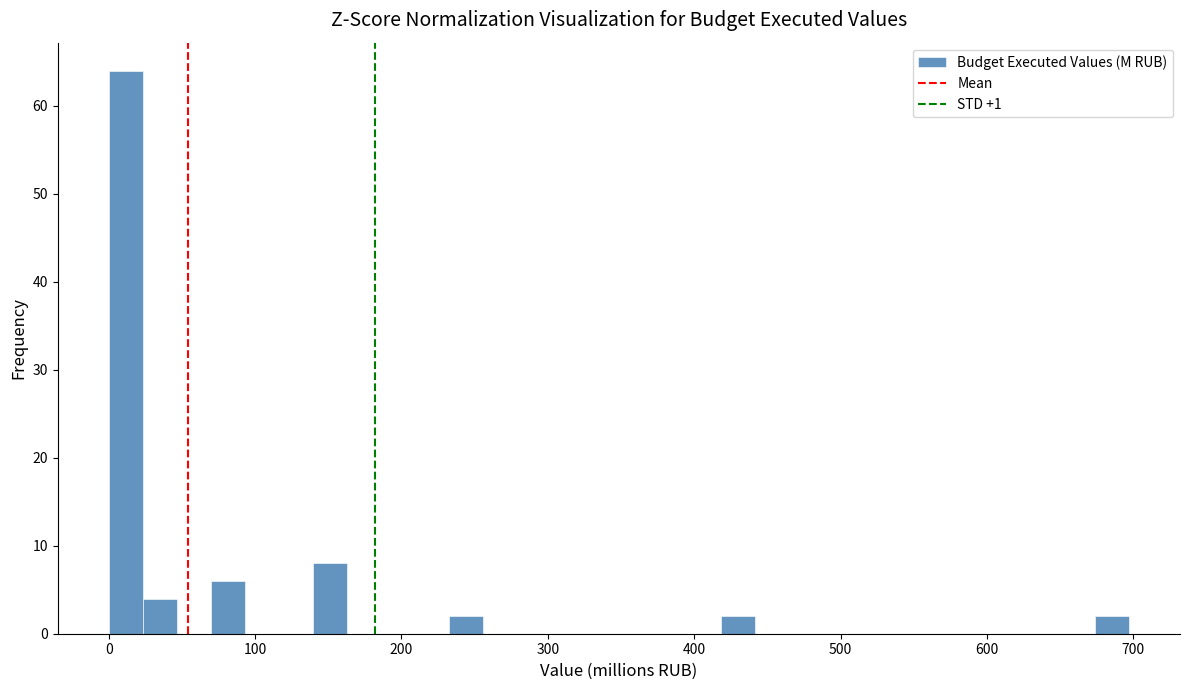

Read against the x-axis, roughly where is the centre of the tallest bar?

10